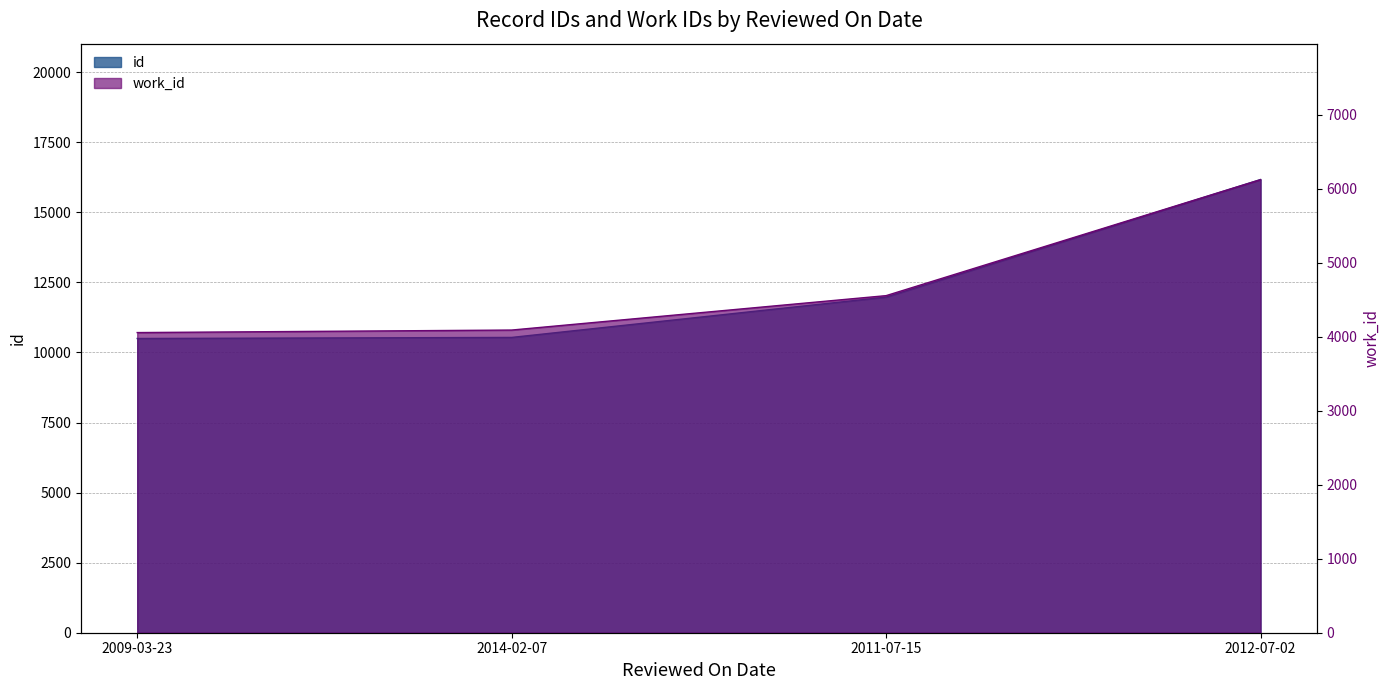

Reading right to left, what are all the values shown in this chart?

id: 2012-07-02=16167	2011-07-15=11974	2014-02-07=10536	2009-03-23=10498
work_id: 2012-07-02=6123	2011-07-15=4555	2014-02-07=4090	2009-03-23=4056